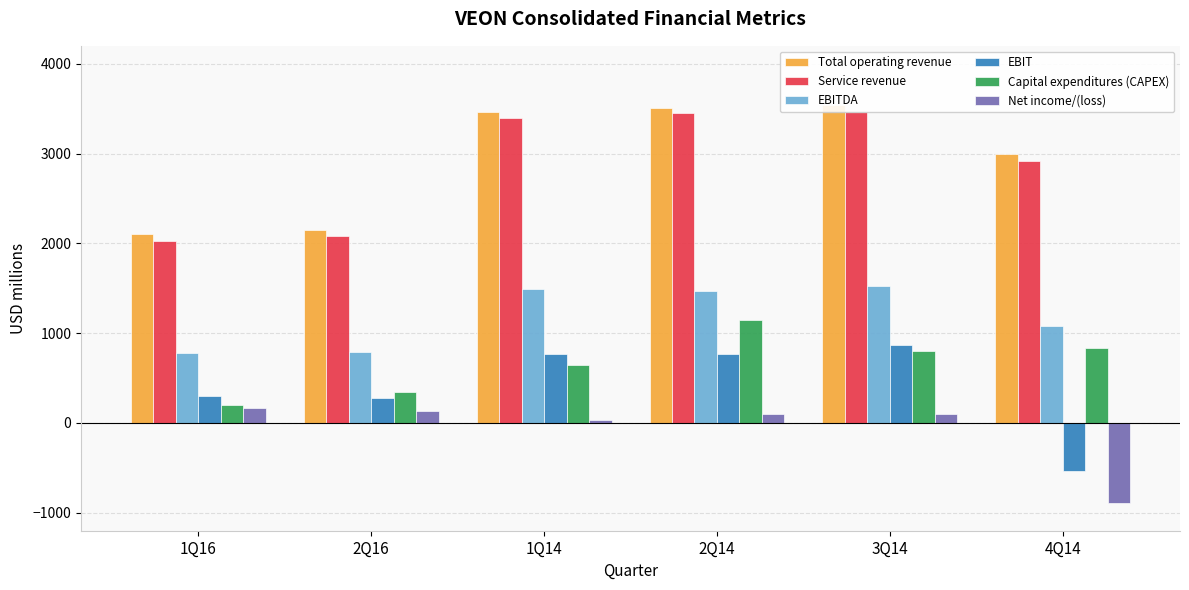

Which series changed the most between 2Q16 and 4Q14?

Net income/(loss)